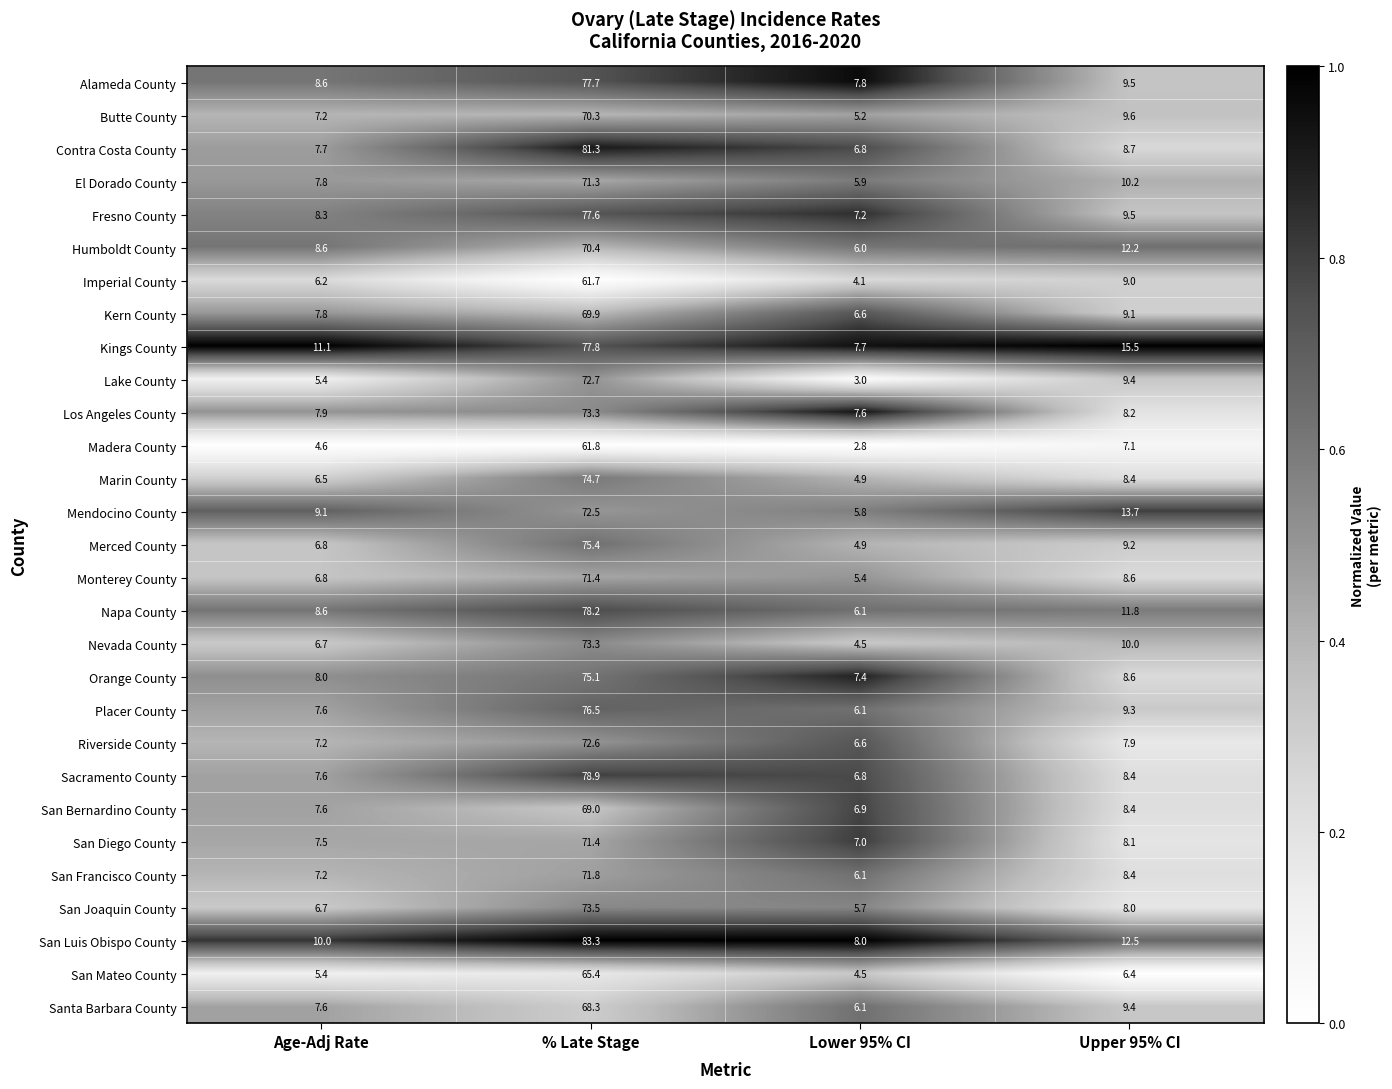

Read the Madera County value at % Late Stage.

61.8